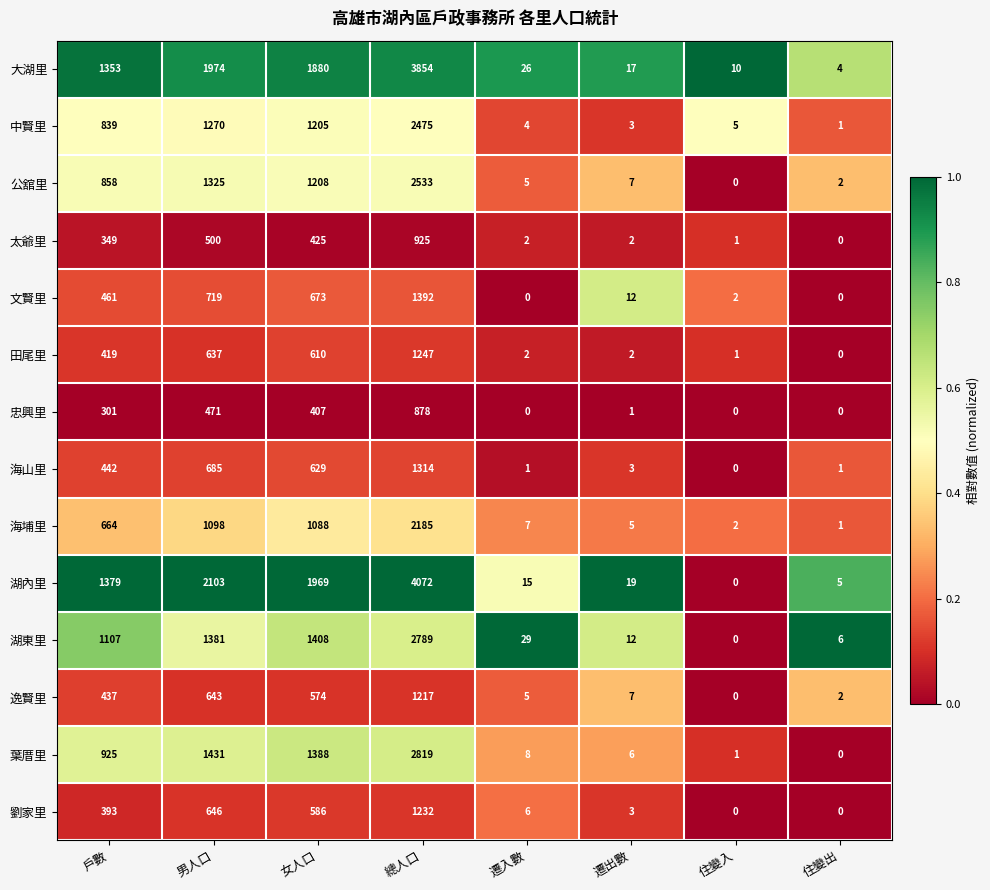

The value of 大湖里 at 男人口 is 3131. True or false?

False